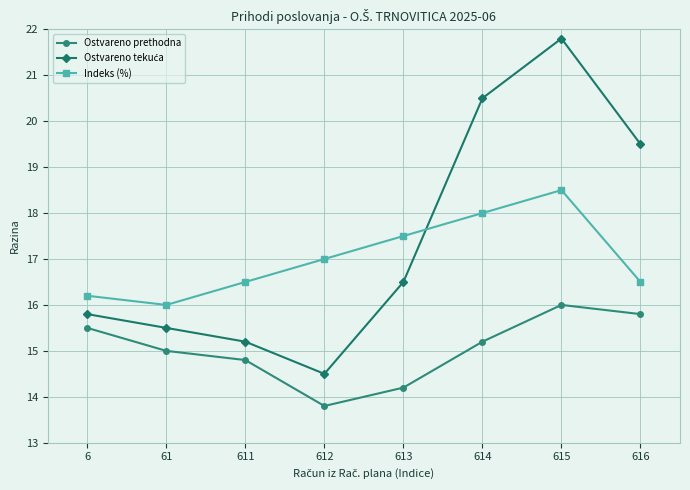

How many distinct data groups are displayed?

3